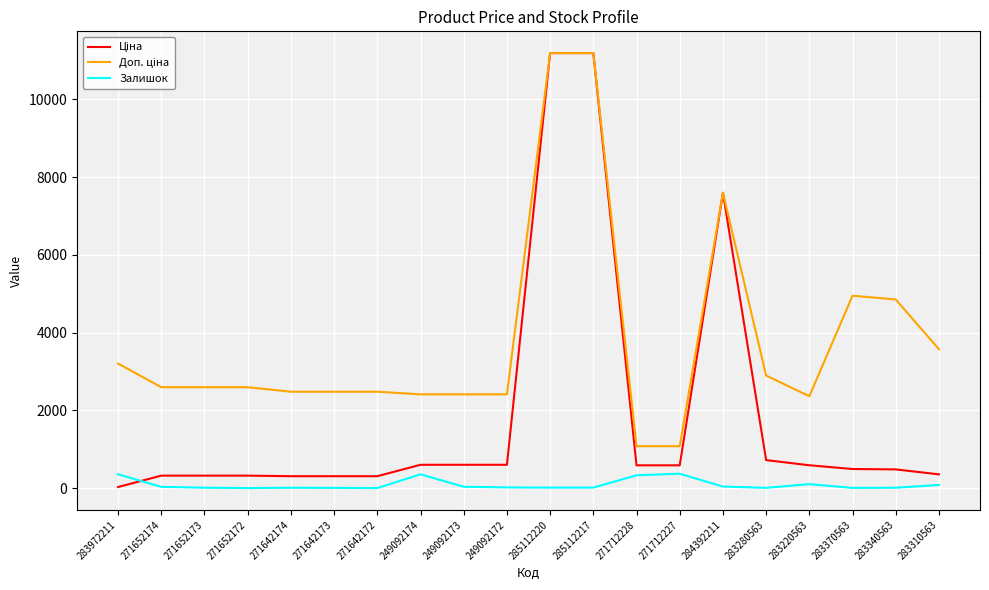

Does the chart display data point markers on the line(s)?

No